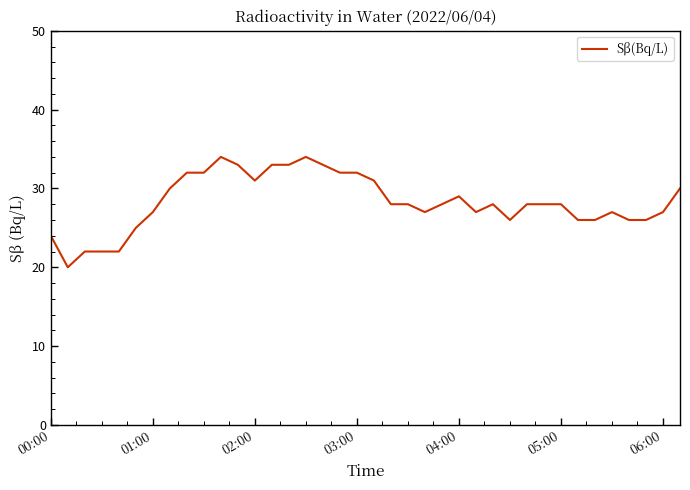

What is the maximum value shown in the chart?

34